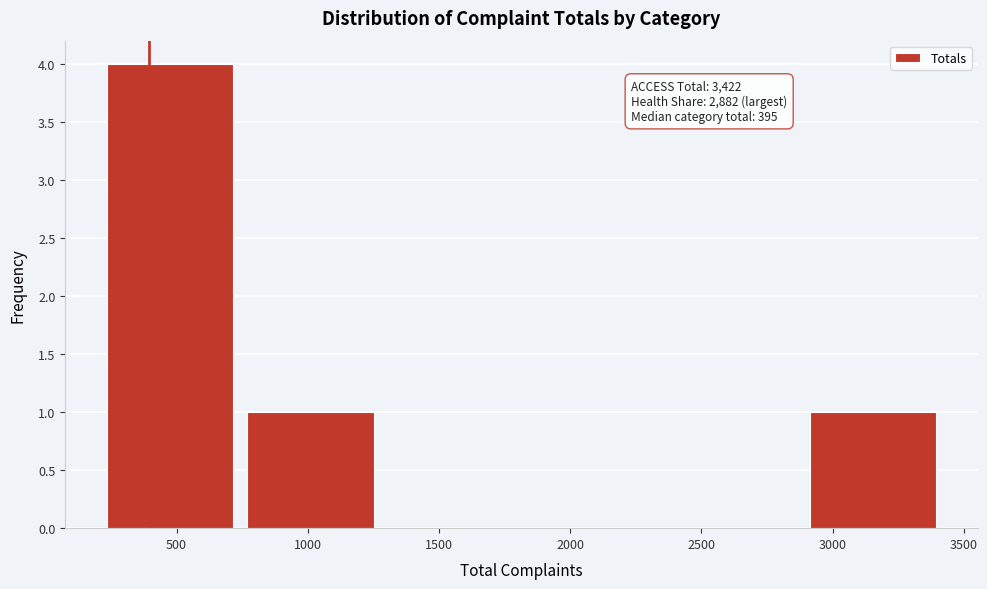

Which range on the x-axis has the tallest bar?

200 to 750